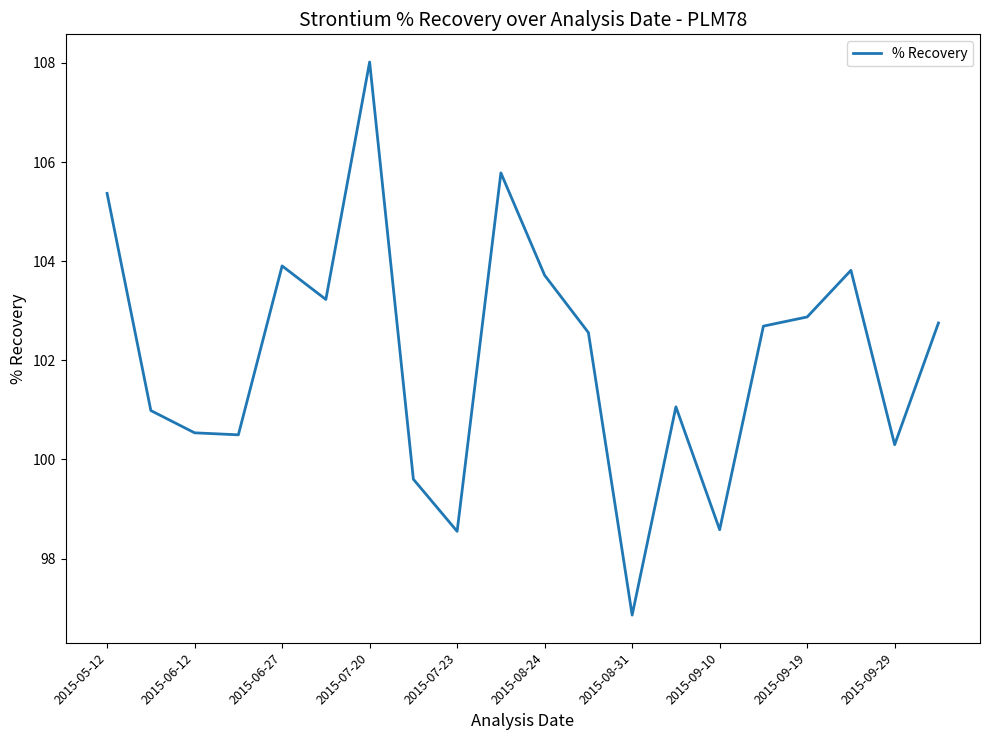

How many values exceed 102?

11